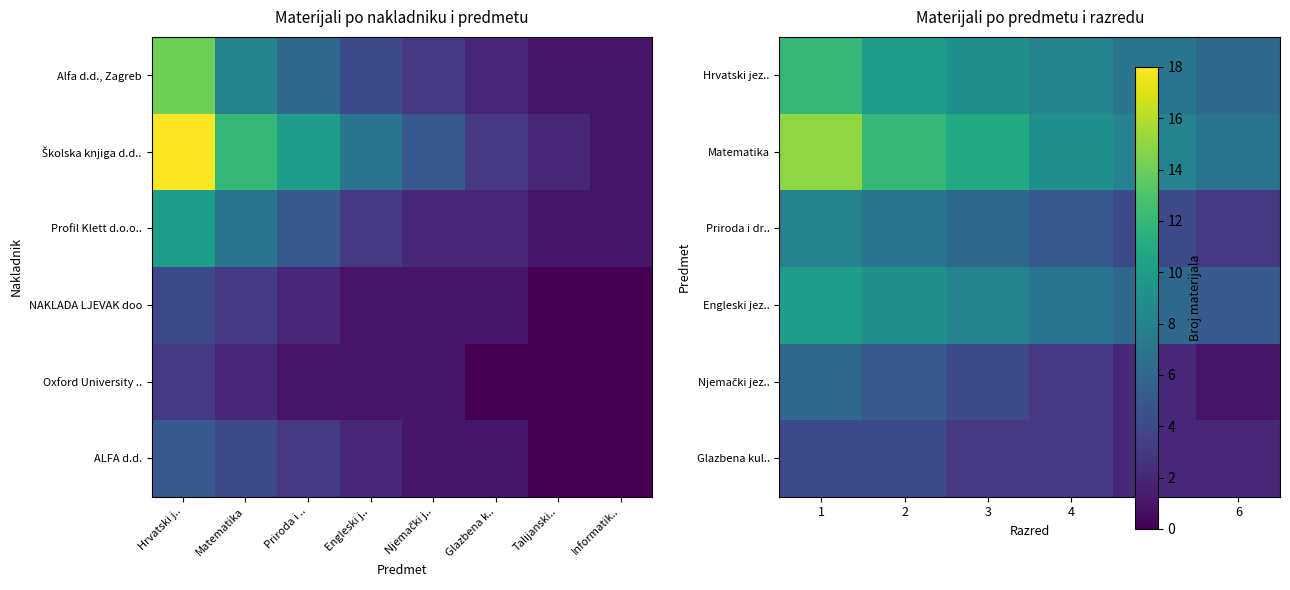

Which label corresponds to the smallest value in the chart?

6